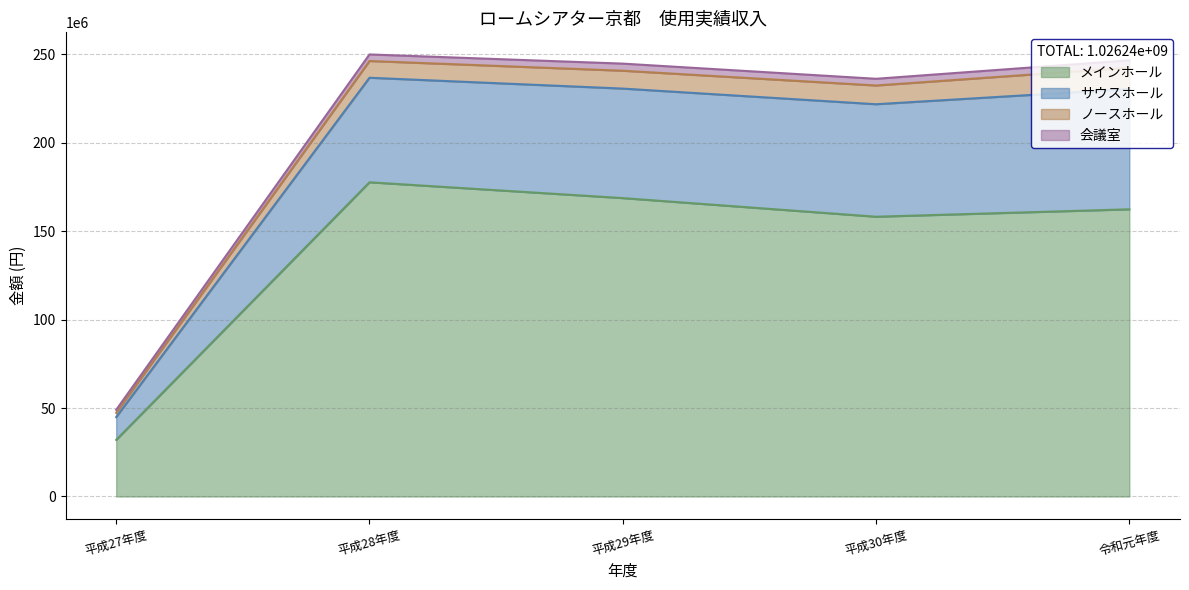

At which label does メインホール reach its minimum?

平成27年度